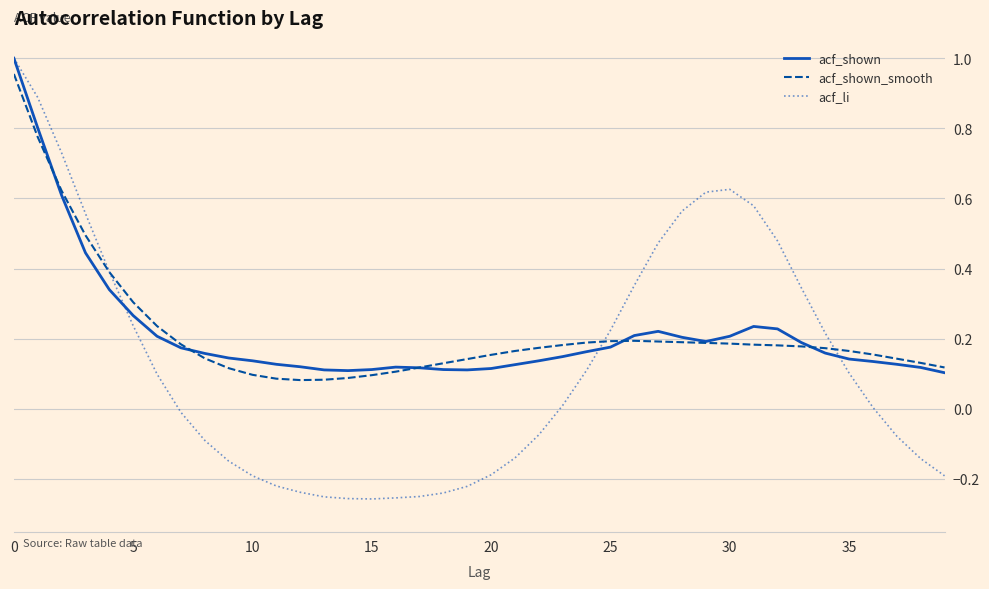

How many lines are shown in the chart?

3